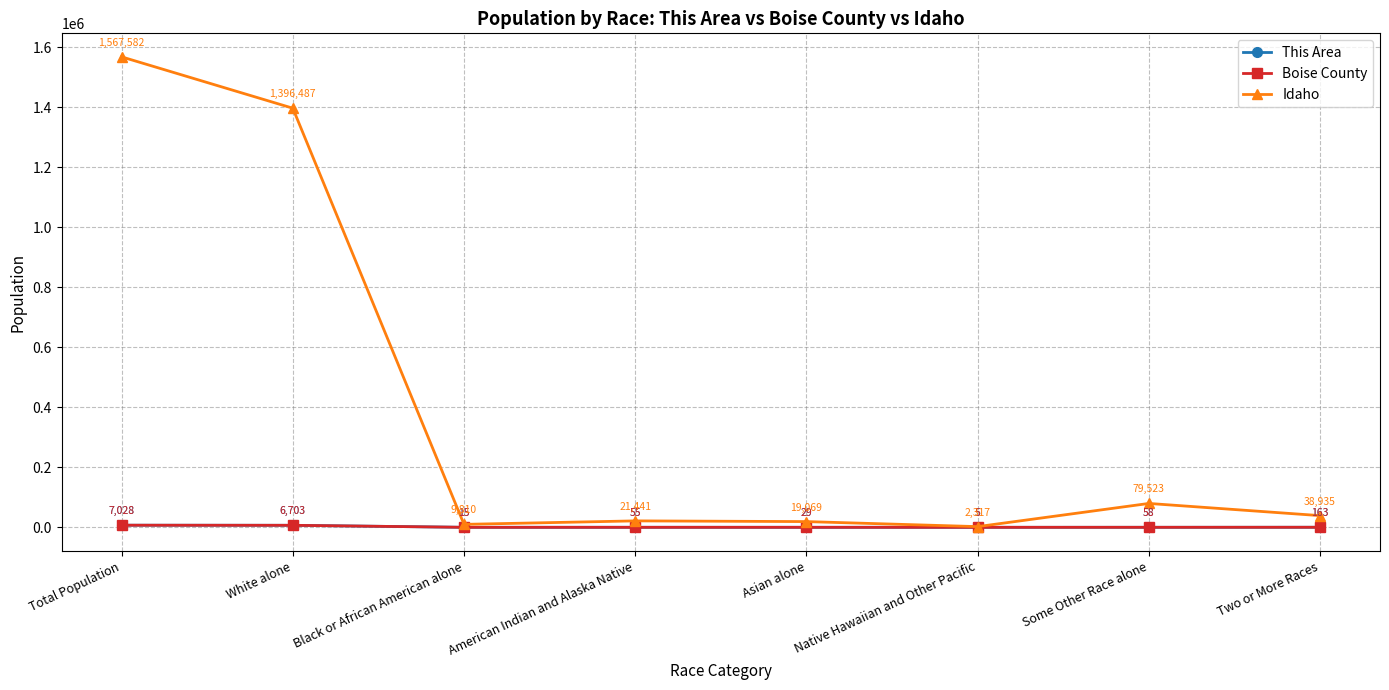

Where is the first local maximum for This Area?

American Indian and Alaska Native